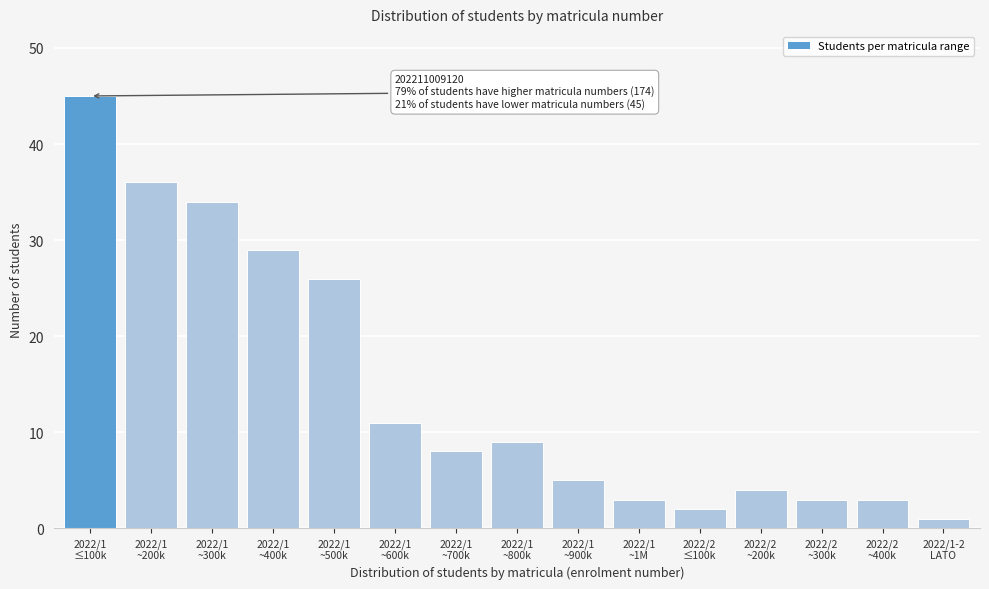

Reading left to right, list all the values displayed in this chart.

45	36	34	29	26	11	8	9	5	3	2	4	3	3	1